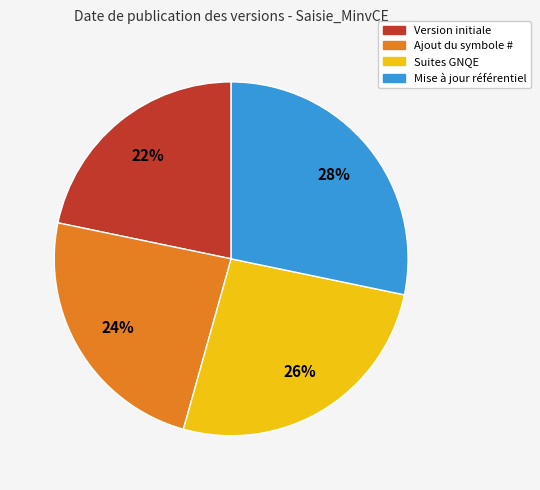

The Ajout du symbole # slice represents 24% of the pie. True or false?

True